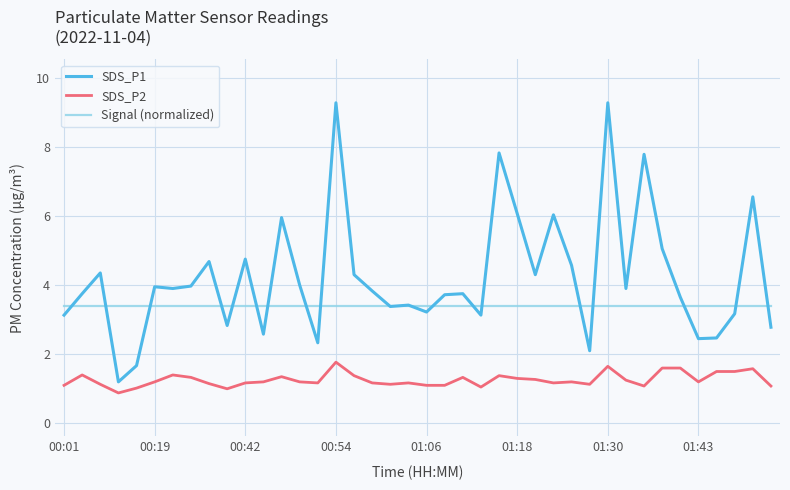

Rank the series by their average value, from highest to lowest.

SDS_P1, Signal (normalized), SDS_P2